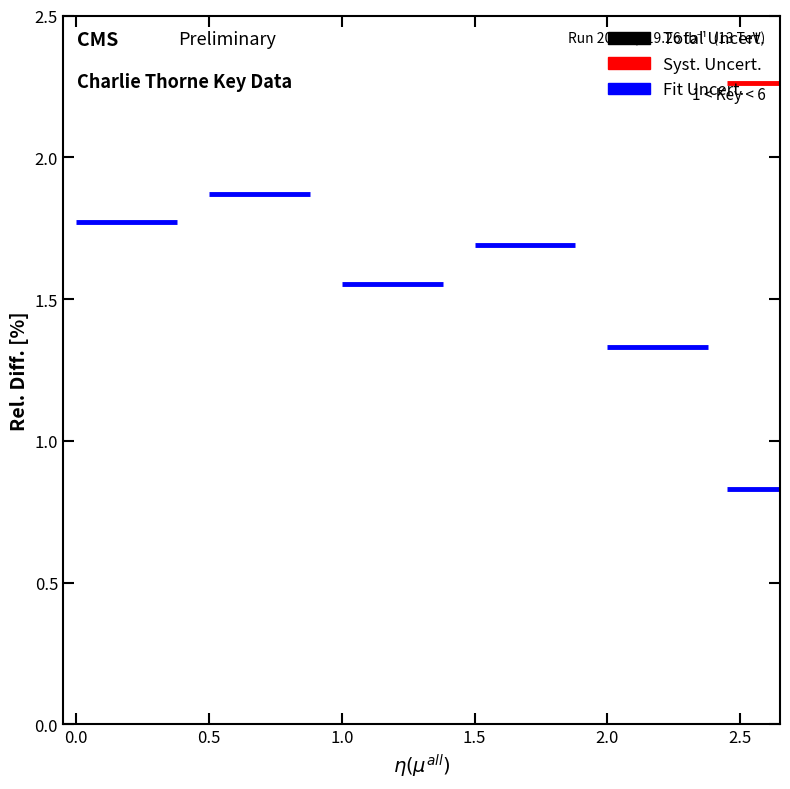

What is the value of the Fit Uncert. point at the 1st from the left?

1.8